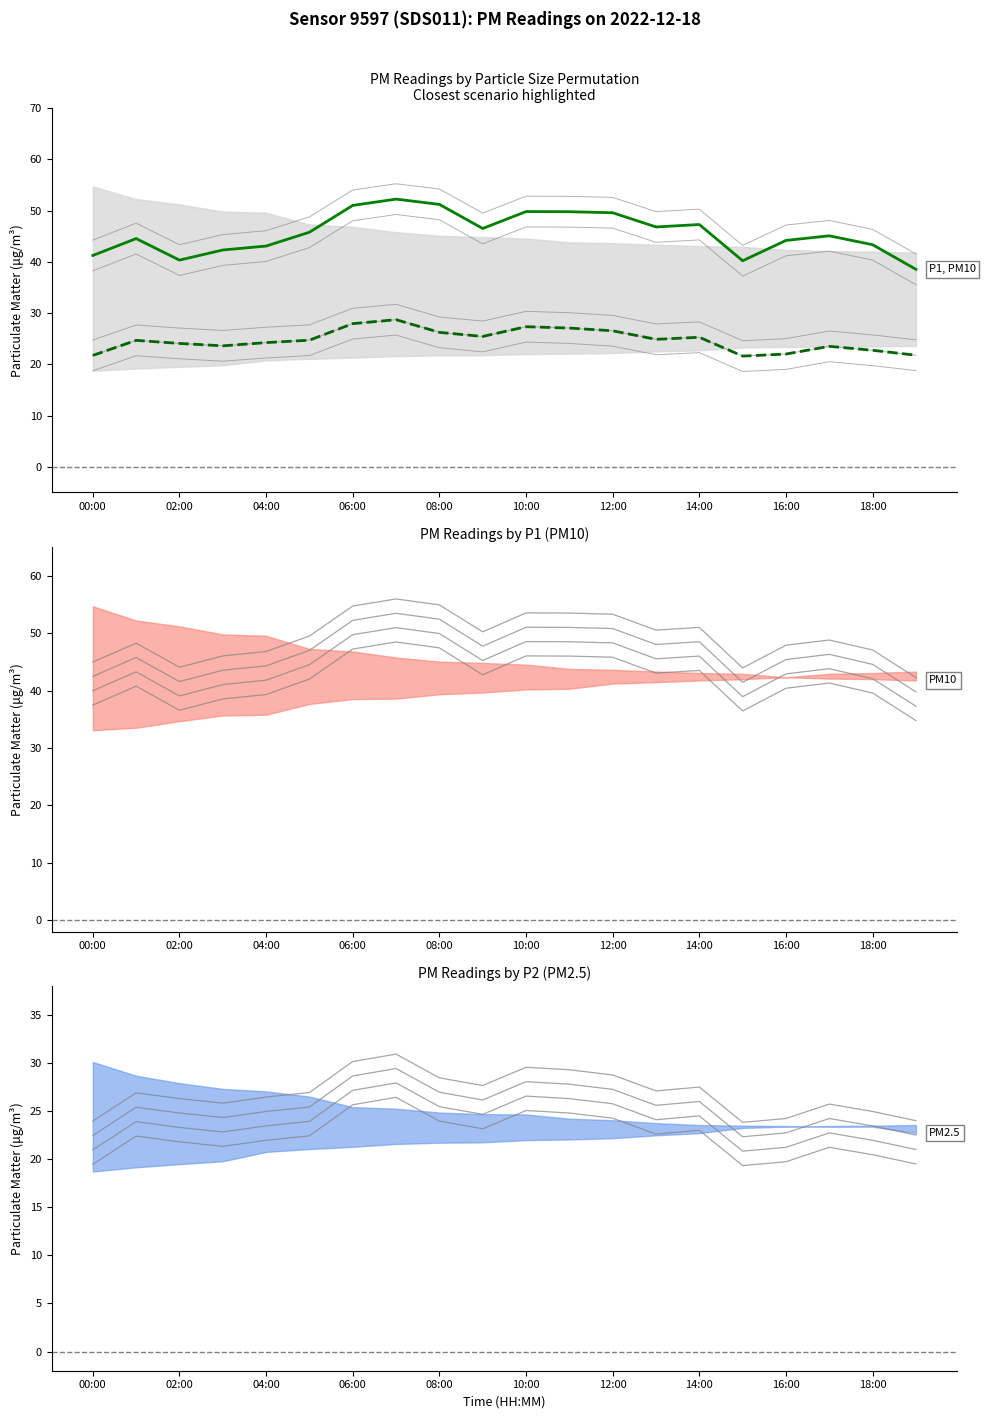

Is the value of P1 (PM10) at 15 greater than the value of P2 (PM2.5) at 14:00?

Yes